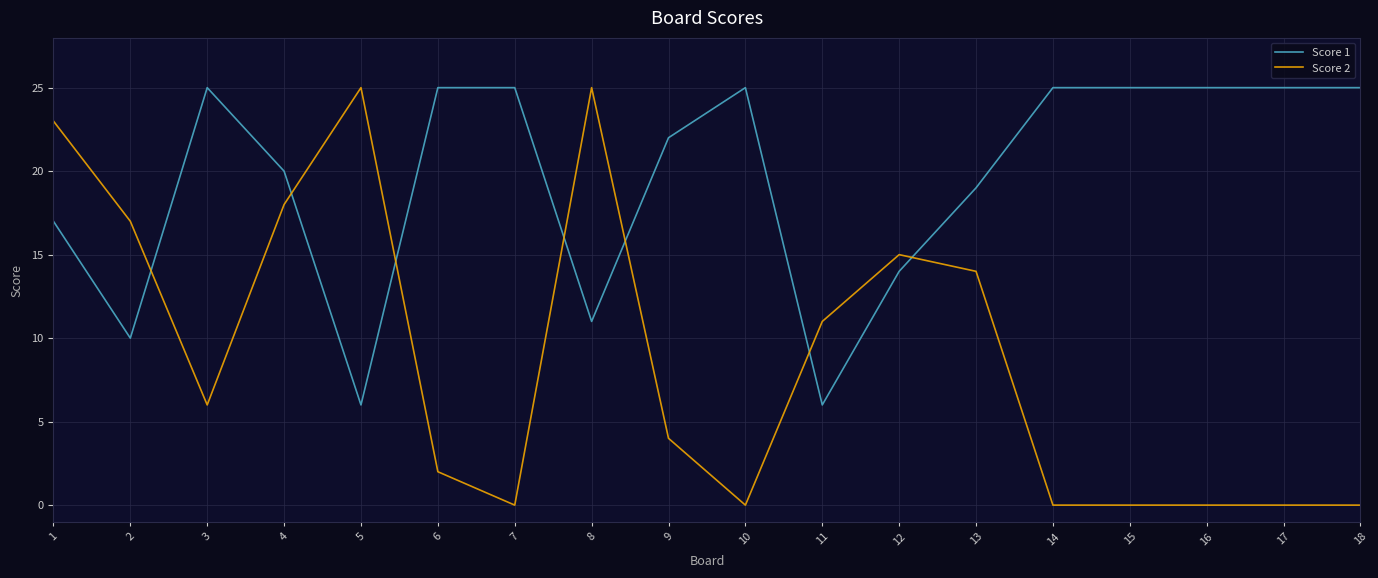

The value of Score 2 at 5 is 25. True or false?

True